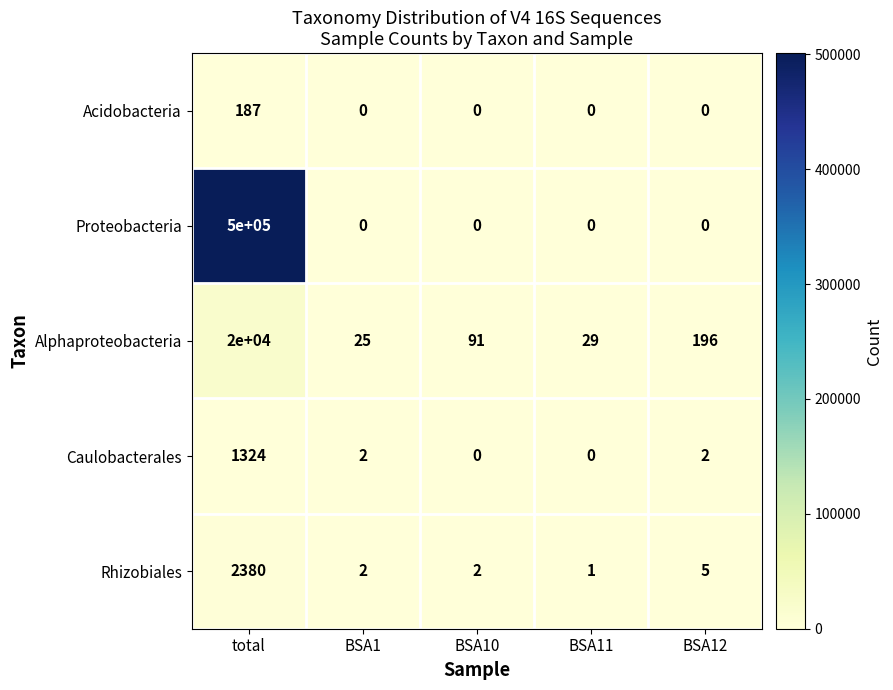

Rank the series at total from lowest to highest value.

Acidobacteria, Caulobacterales, Rhizobiales, Alphaproteobacteria, Proteobacteria